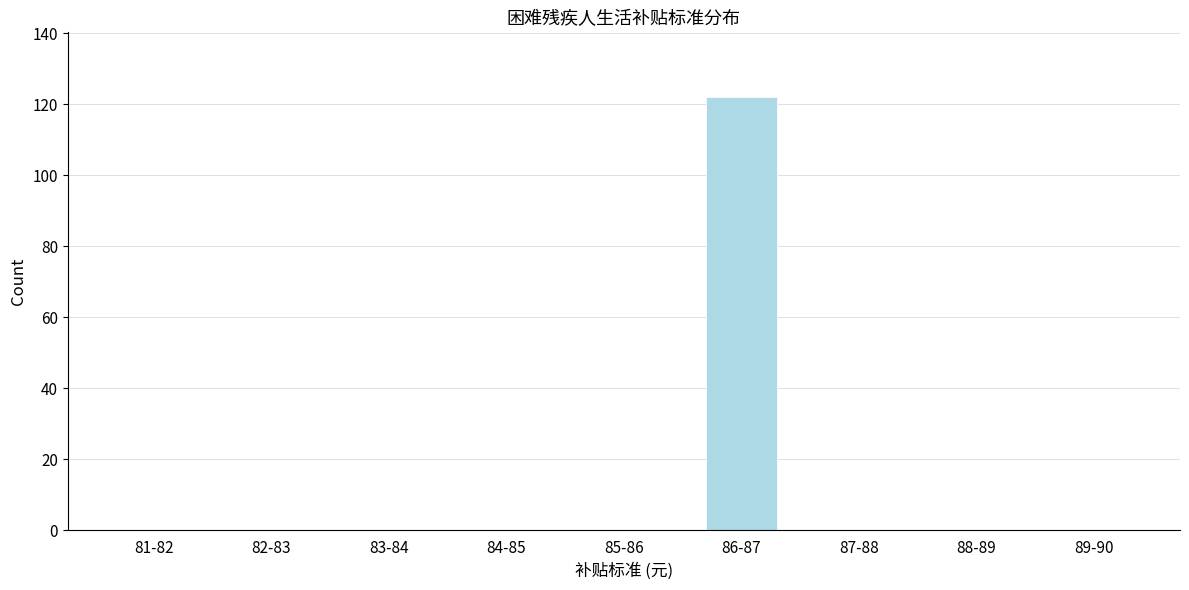

Reading left to right, list all the values displayed in this chart.

81-82=0	82-83=0	83-84=0	84-85=0	85-86=0	86-87=122	87-88=0	88-89=0	89-90=0